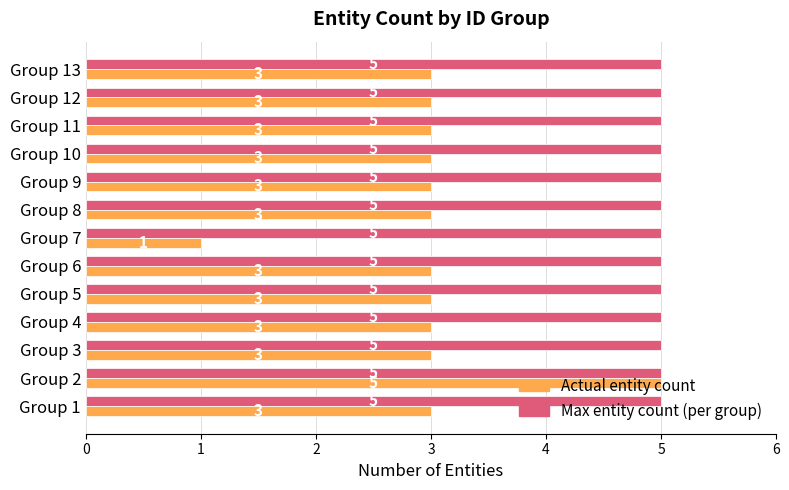

Rank the series by their average value, from lowest to highest.

Actual entity count, Max entity count (per group)